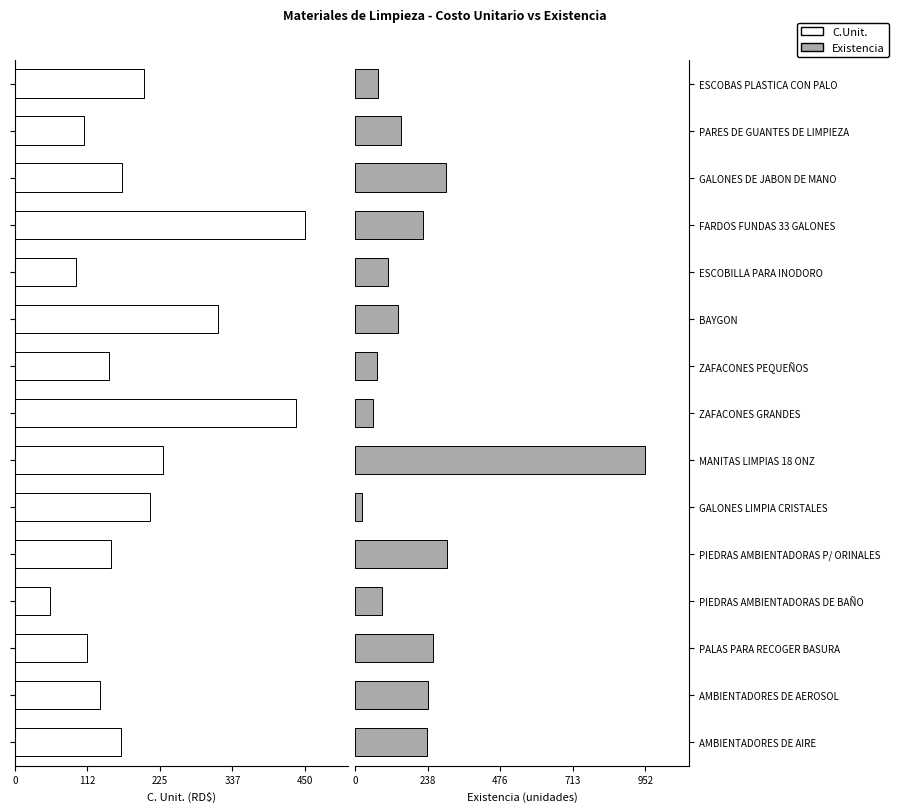

The value of Existencia at BAYGON is 67.2. True or false?

True